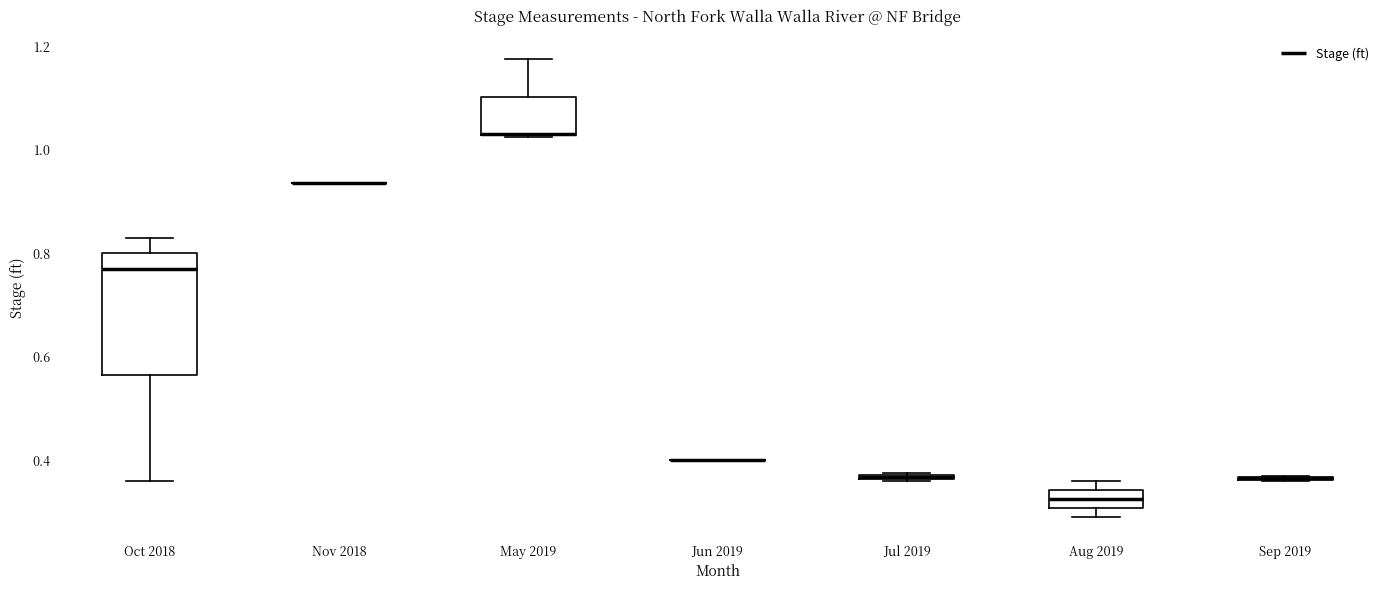

Comparing the boxes themselves (not the whiskers), which one is the tallest?

Oct 2018